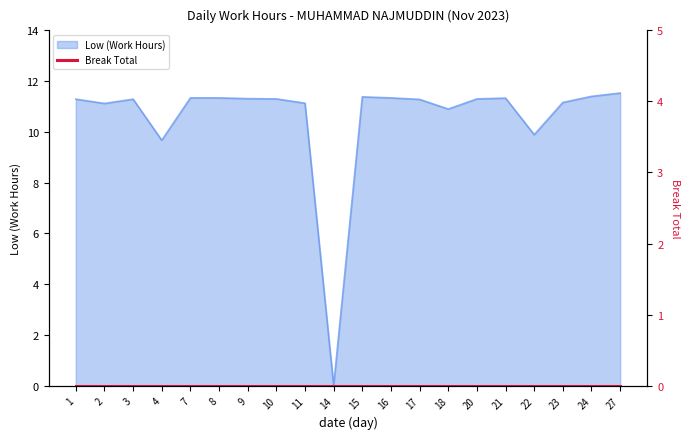

Which label corresponds to the largest value in the chart?

27